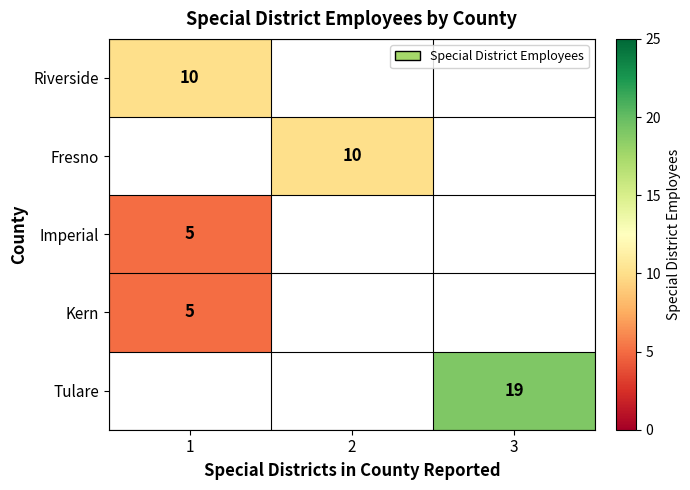

True or false: Riverside has a value of 10 at 1.

True